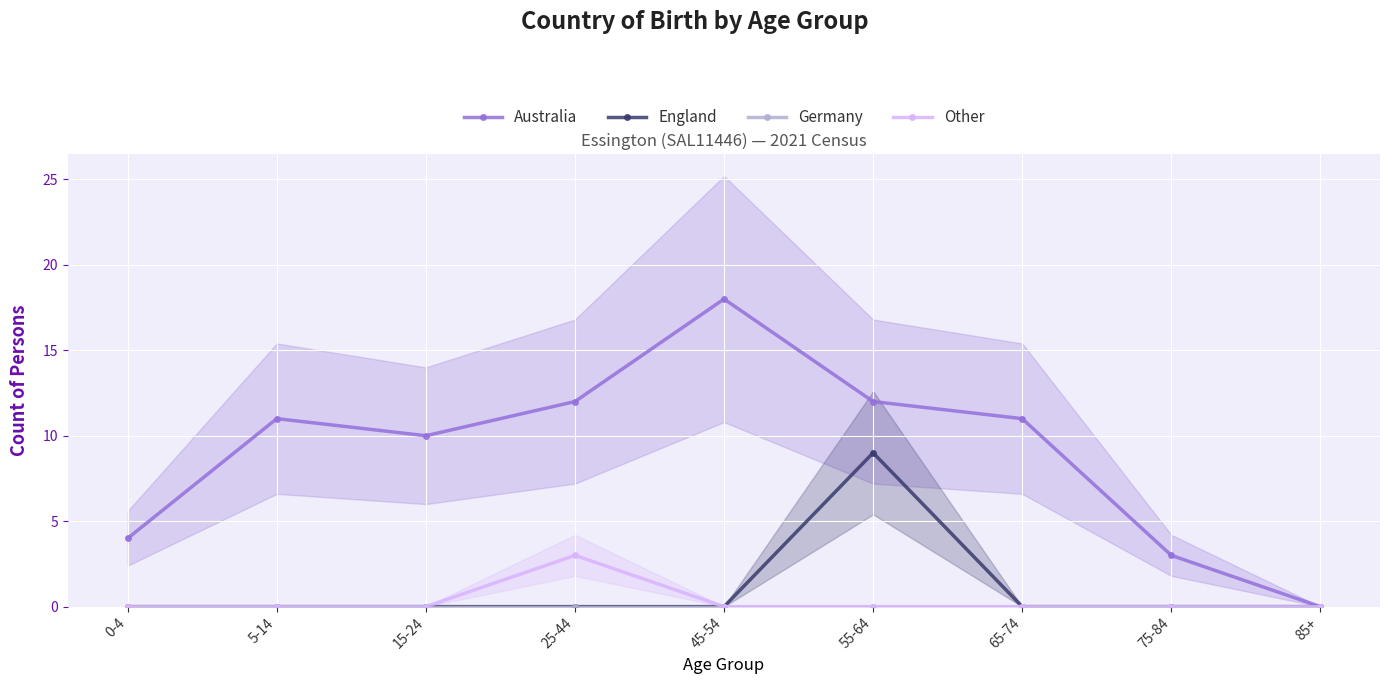

What value does the Australia series have at 25-44, to the nearest 5?

10